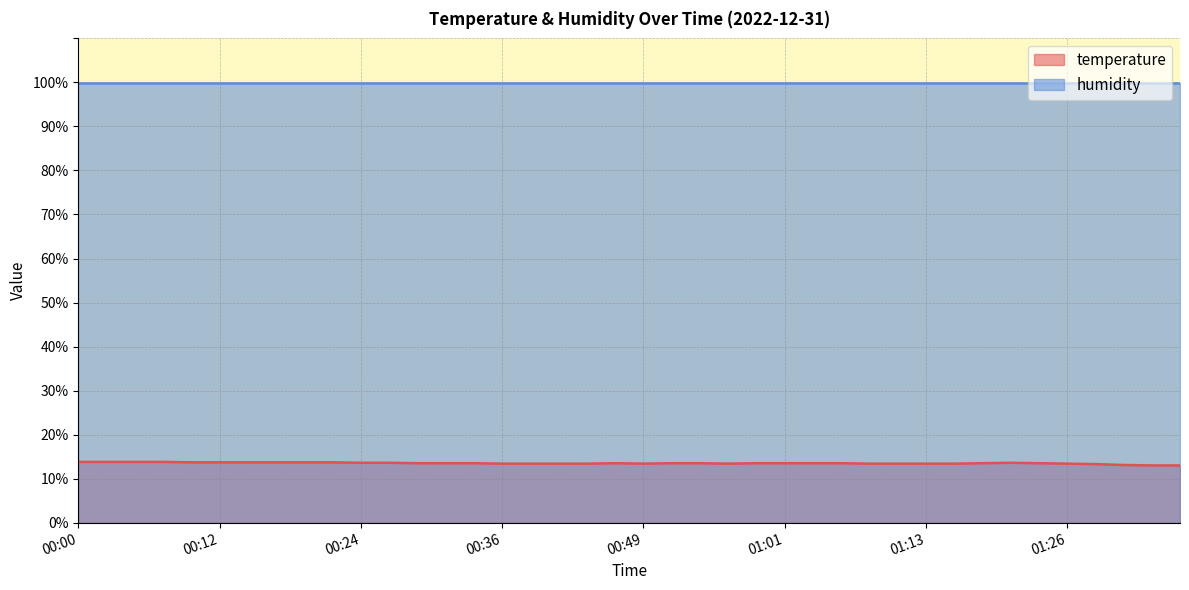

Is it true that the value at 00:05 is 22.9?

False